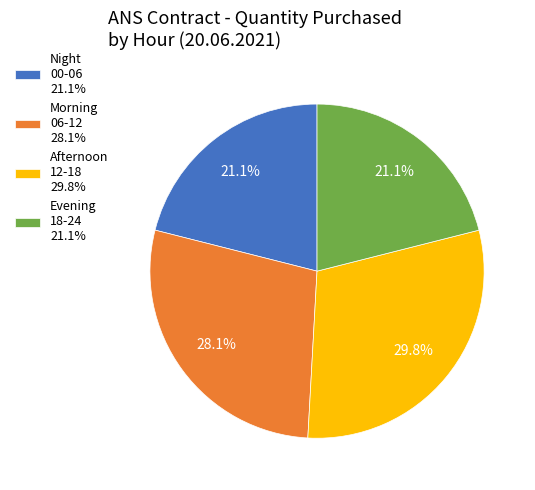

Does any single category account for the majority?

No